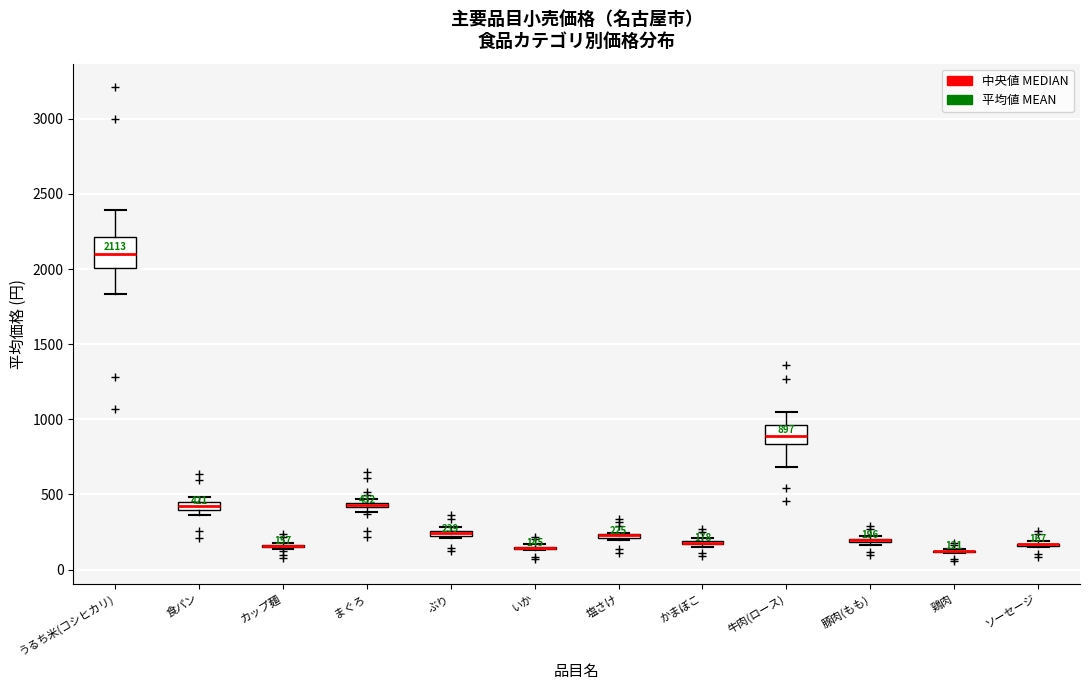

Which box is the tallest, from its lower edge to its upper edge?

うるち米(コシヒカリ)